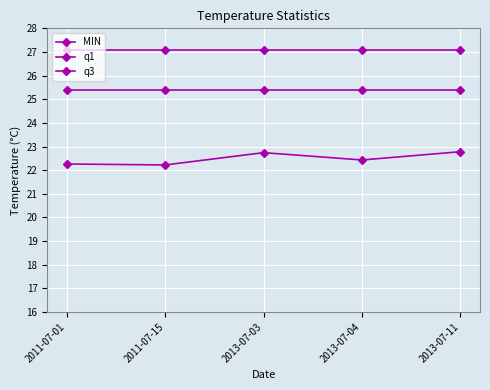

List the series in order of their peak value, highest first.

q3, q1, MIN